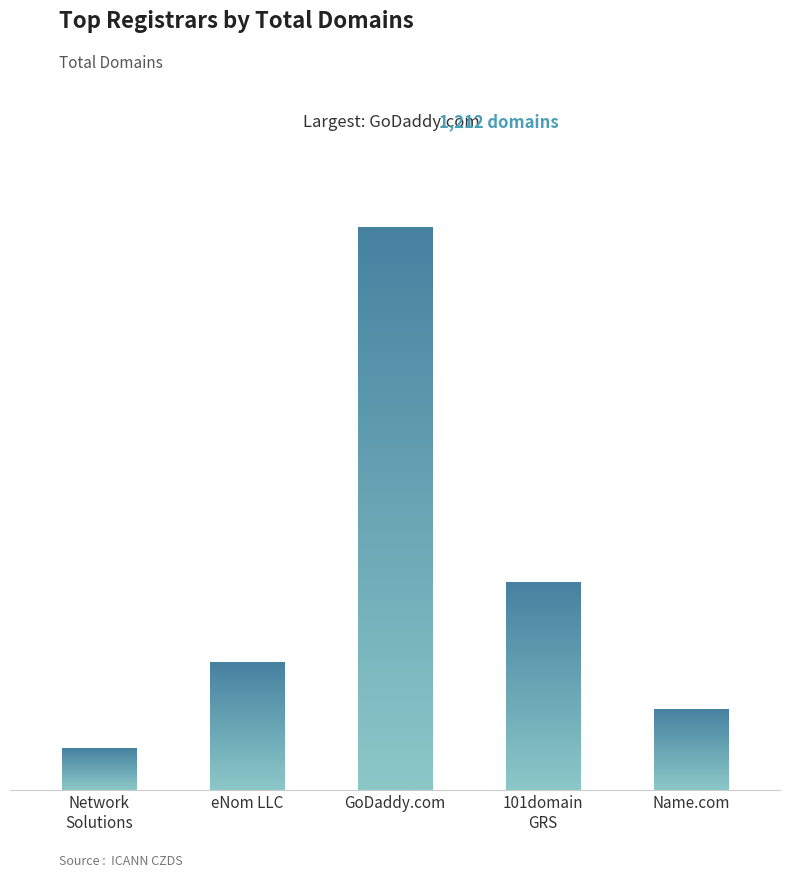

Between Network Solutions LLC and GoDaddy.com Inc., which is larger?

GoDaddy.com Inc.